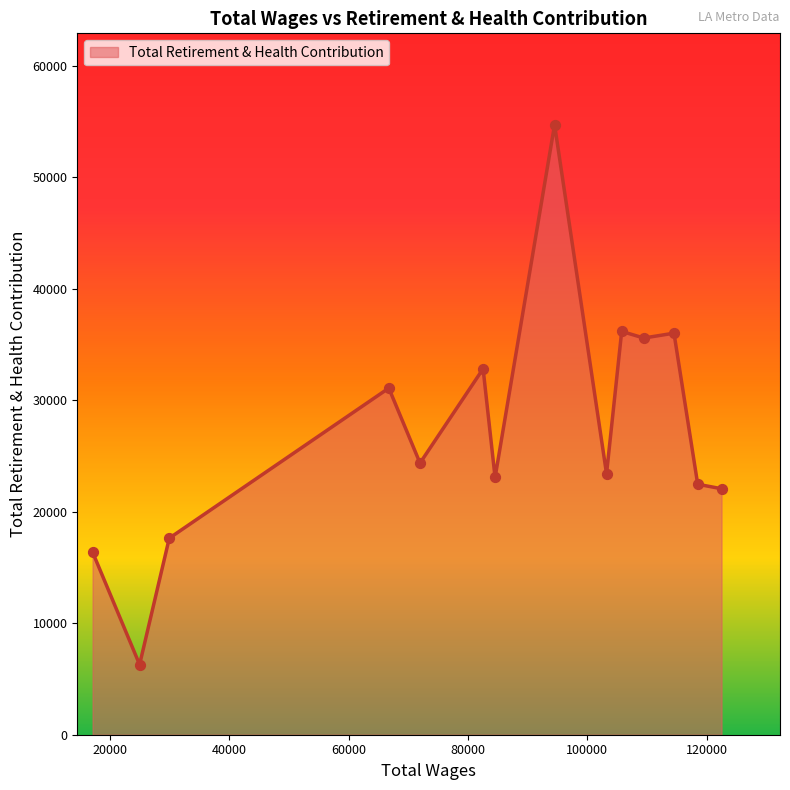

What is the difference between the maximum and minimum values?

48407